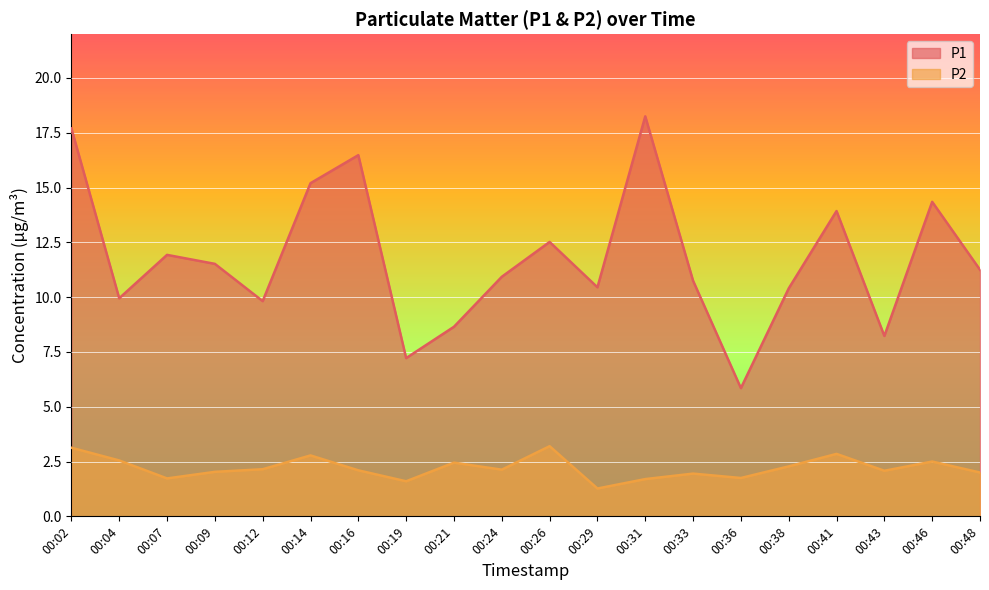

True or false: P2 and P1 intersect in this chart.

False